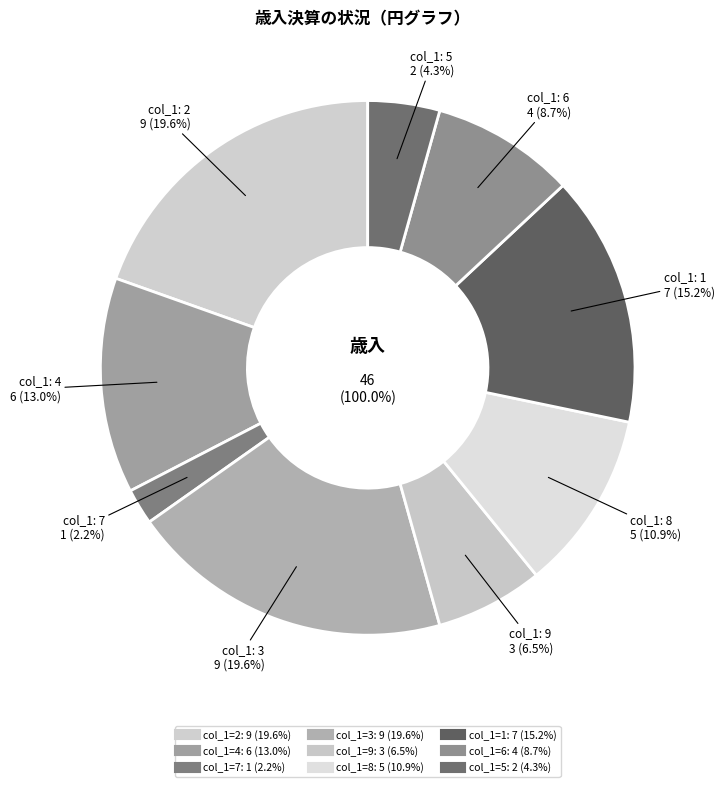

Approximately how many times larger is the value at 7 compared to 4?

0.2